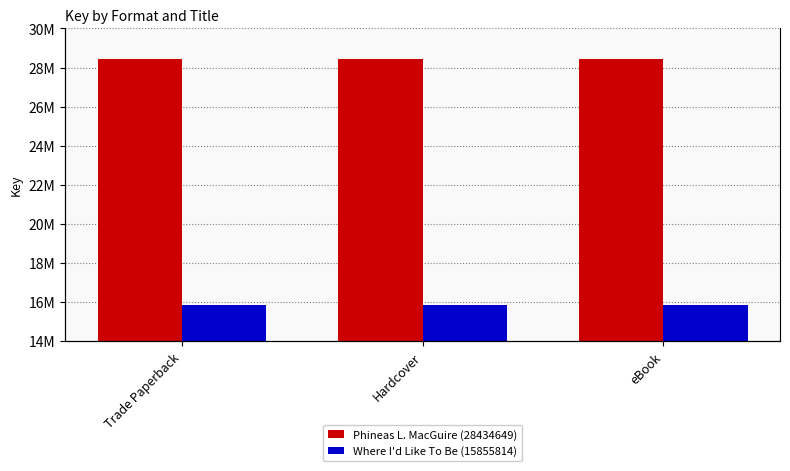

What position from the left is eBook?

3